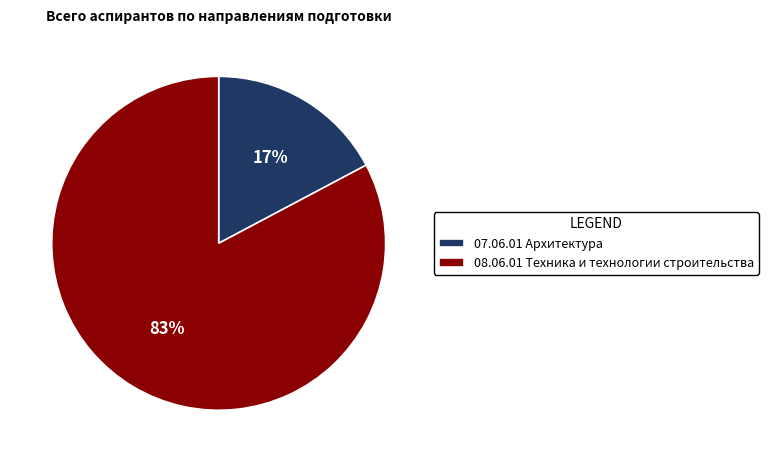

Which has a higher value, 08.06.01 Техника и технологии строительства or 07.06.01 Архитектура?

08.06.01 Техника и технологии строительства